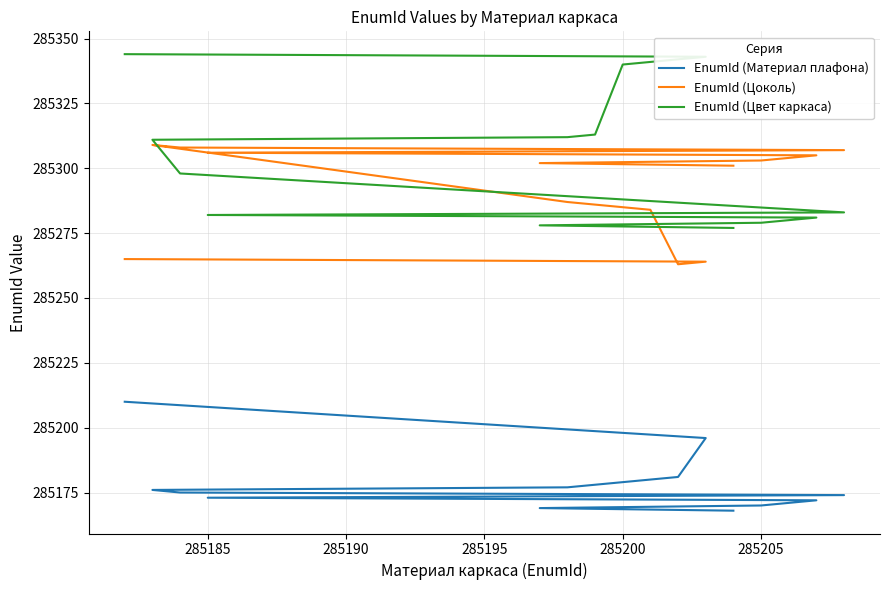

True or false: EnumId (Цоколь) has more than 0 interior local peaks.

True